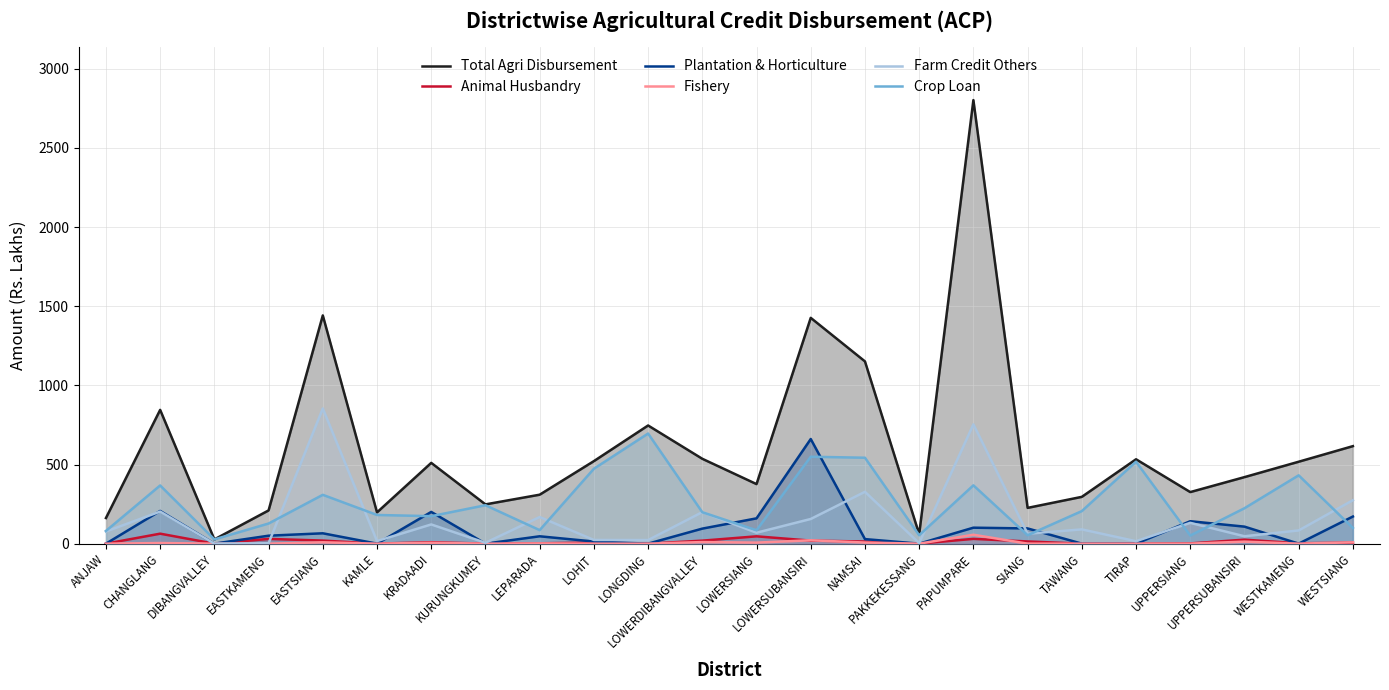

What is the label of the 1st point from the left?

ANJAW